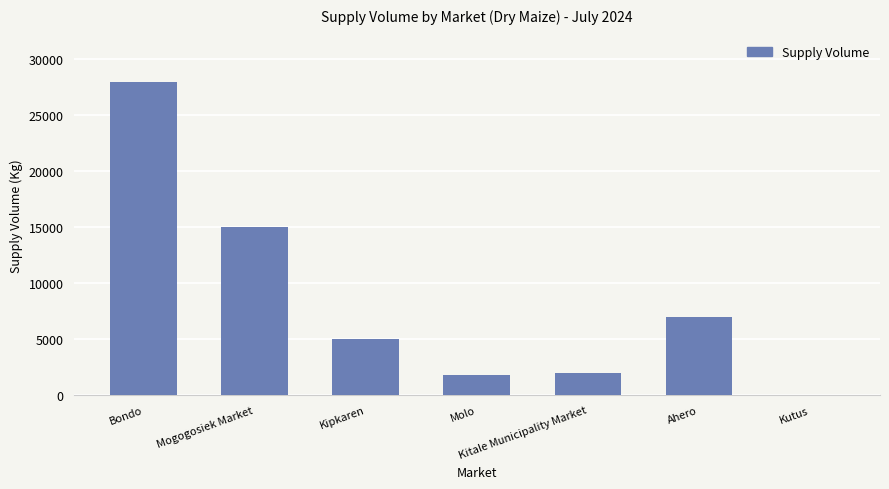

What is the ratio of the value at Molo to the value at Kitale Municipality Market?

0.9